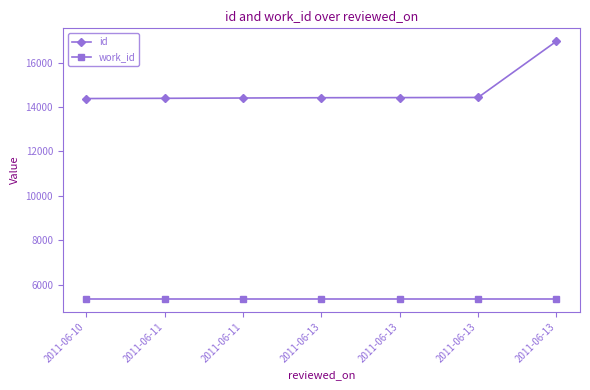

What is the average value of the work_id series?

5366